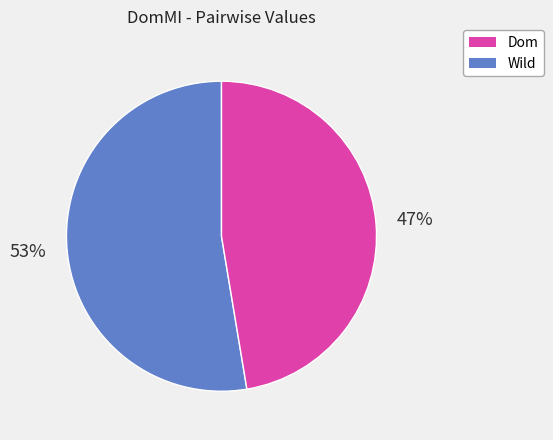

Is there a majority slice in this chart?

Yes